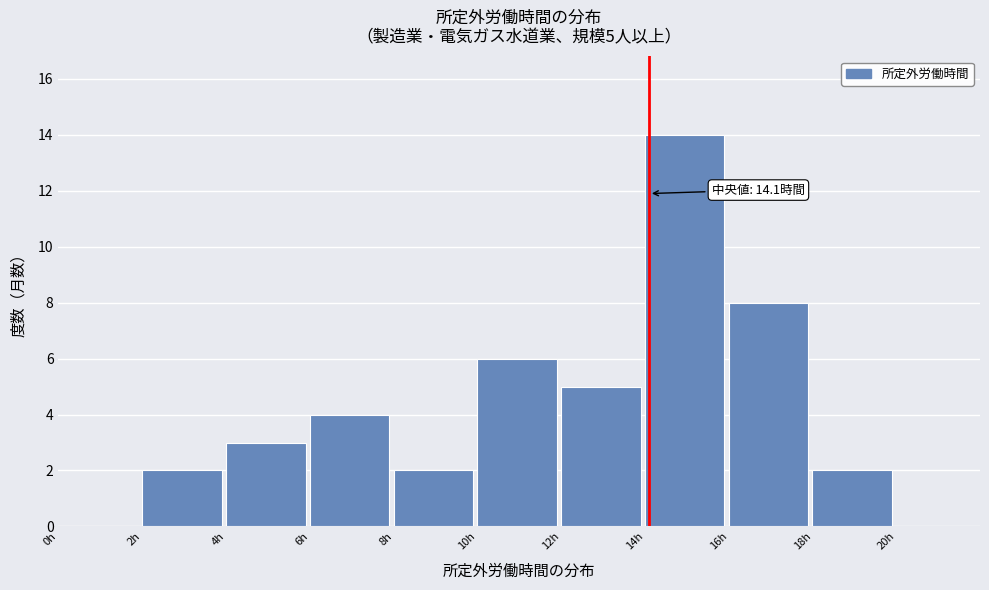

Over which range of the x-axis is the bar tallest?

14 to 16